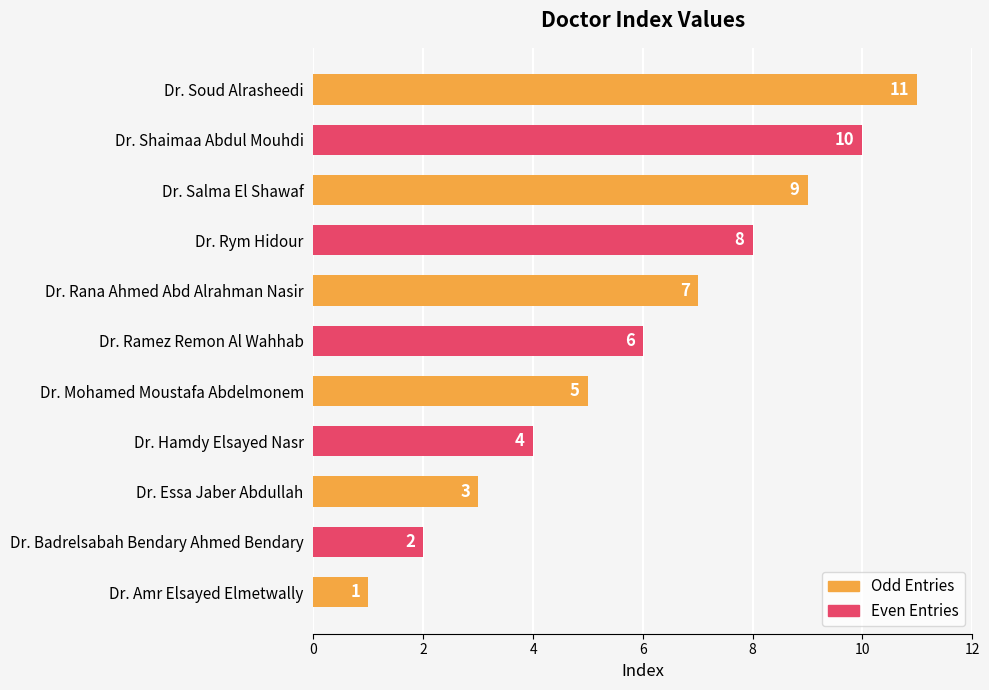

At which label does the data first exceed 6?

Dr. Rana Ahmed Abd Alrahman Nasir